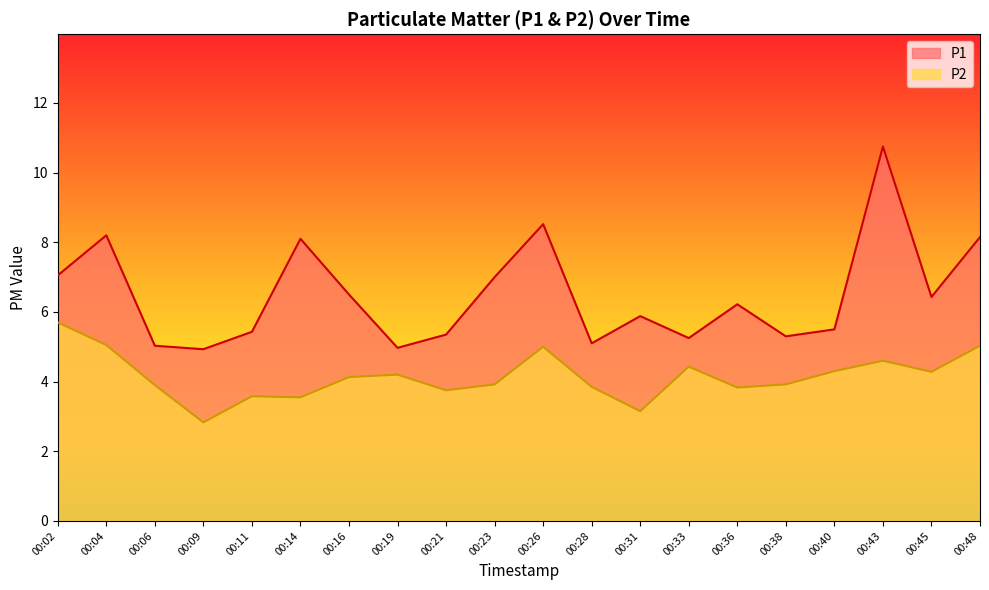

Reading left to right, what are all the values shown in this chart?

P1: 00:02=7.0	00:04=8.2	00:06=5.0	00:09=4.9	00:11=5.4	00:14=8.1	00:16=6.5	00:19=5.0	00:21=5.3	00:23=7.0	00:26=8.5	00:28=5.1	00:31=5.9	00:33=5.2	00:36=6.2	00:38=5.3	00:40=5.5	00:43=10.8	00:45=6.4	00:48=8.2
P2: 00:02=5.7	00:04=5.0	00:06=3.9	00:09=2.8	00:11=3.6	00:14=3.5	00:16=4.1	00:19=4.2	00:21=3.8	00:23=3.9	00:26=5.0	00:28=3.9	00:31=3.1	00:33=4.4	00:36=3.8	00:38=3.9	00:40=4.3	00:43=4.6	00:45=4.3	00:48=5.0